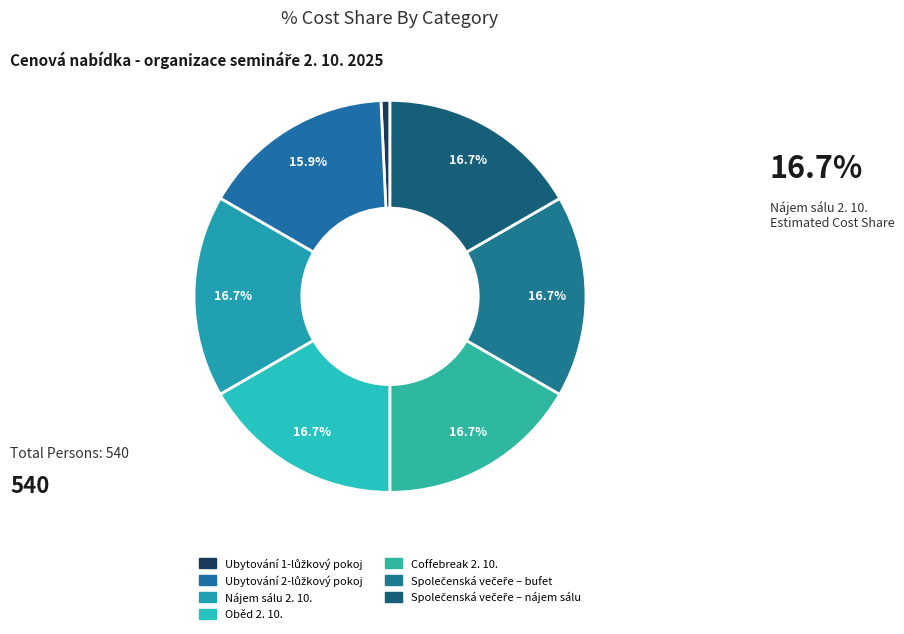

Is there any slice that represents more than half of the pie?

No